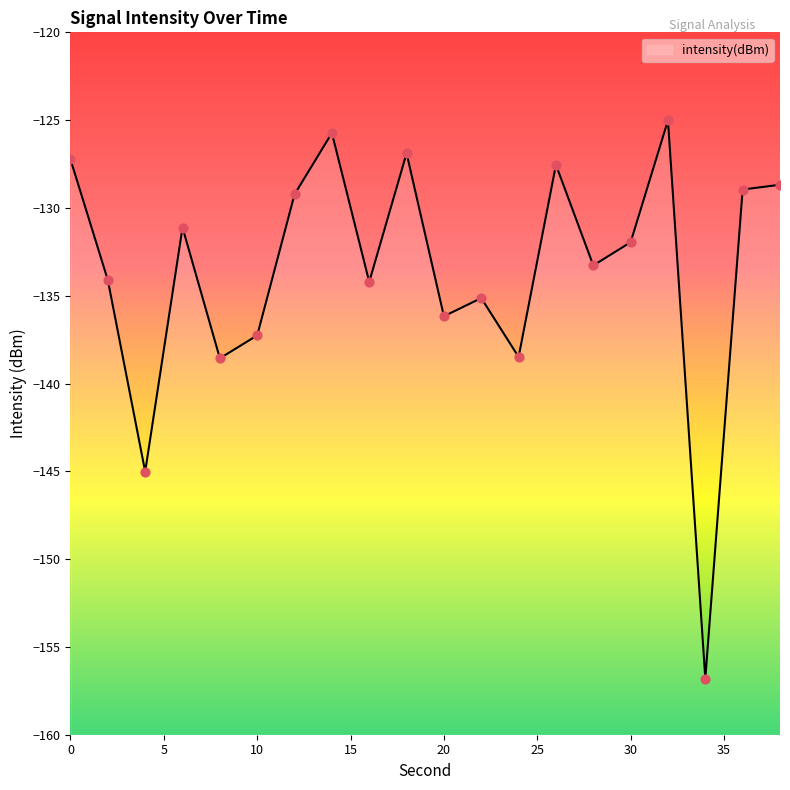

Which has a higher value, 2 or 12?

12